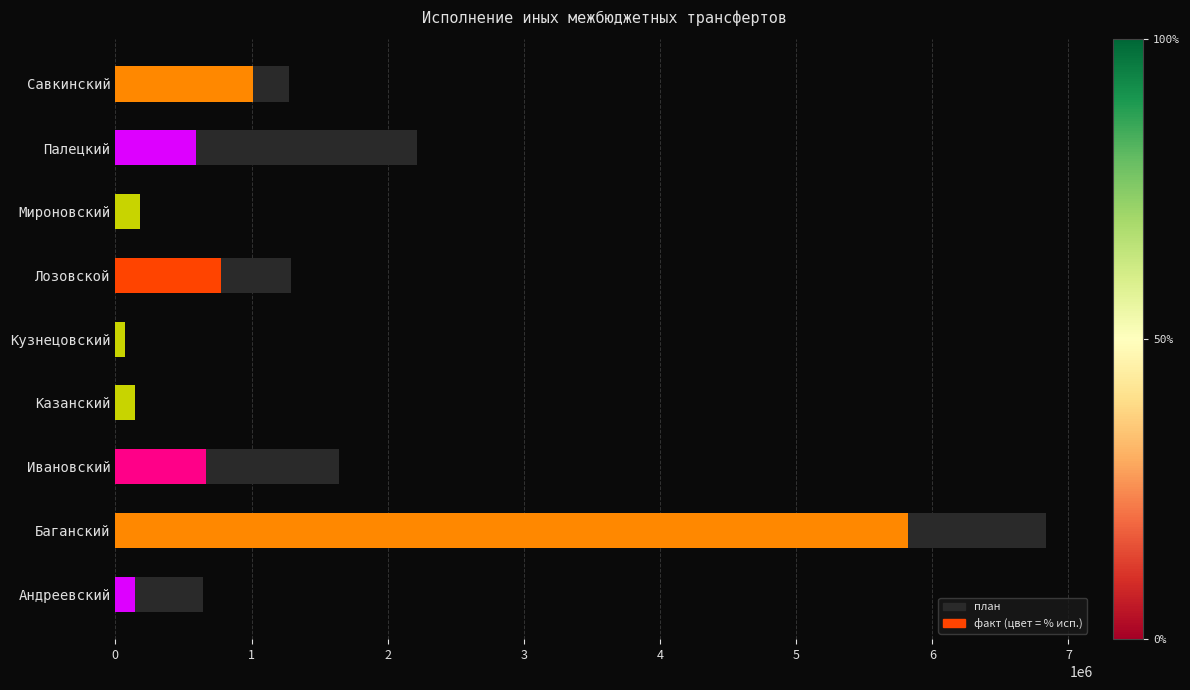

What value does the data have at Андреевский?

645137.8